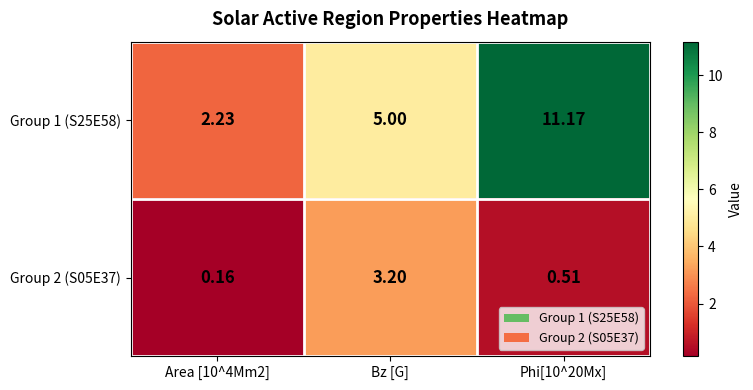

Which category has the highest value in the Group 2 (S05E37) series?

Bz [G]